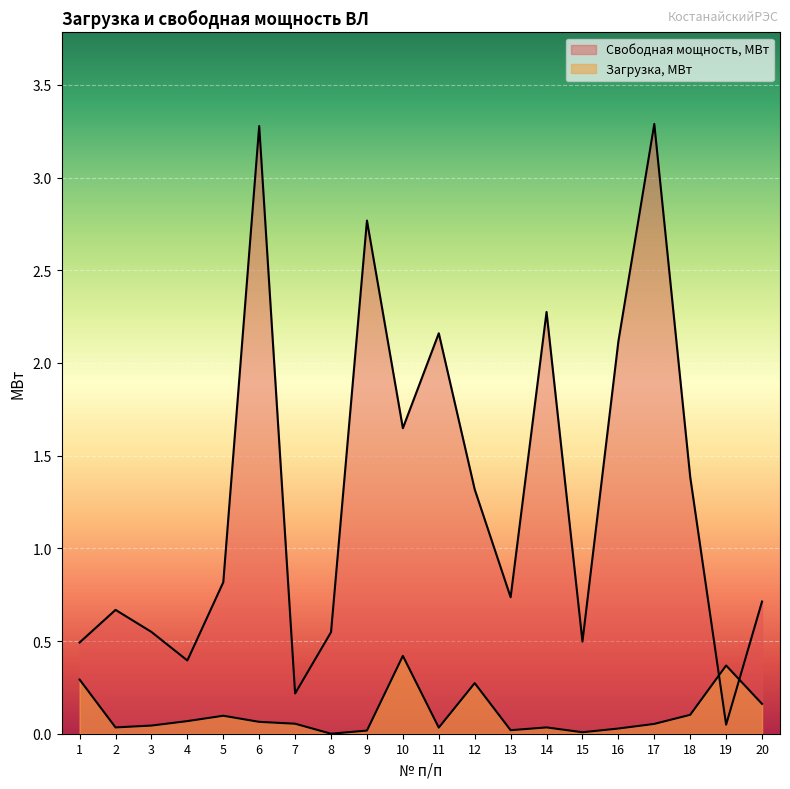

Is the value of Загрузка, МВт at 2 greater than the value of Свободная мощность, МВт at 19?

No